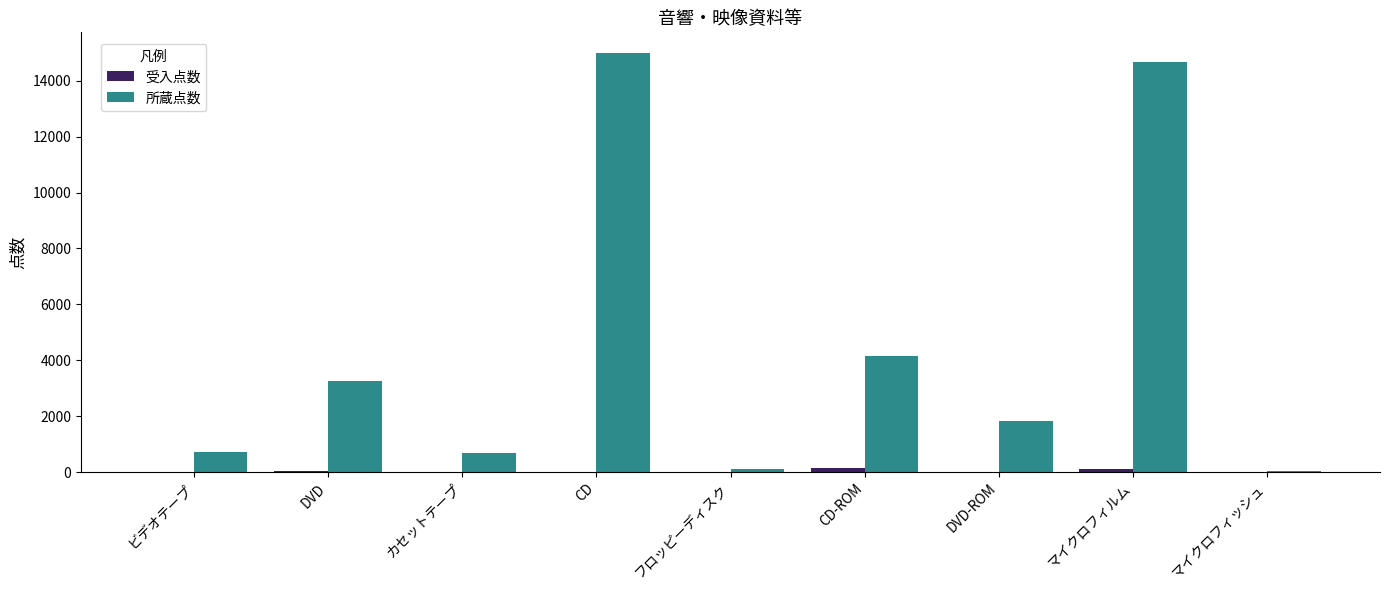

Which series has the largest total across all categories?

所蔵点数